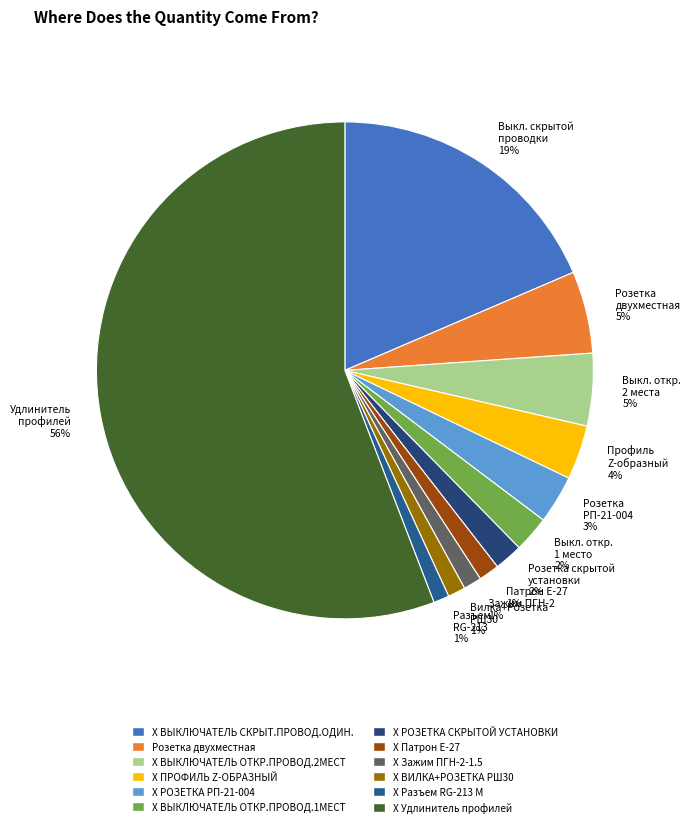

True or false: Профиль Z-образный 4% accounts for 17% of the total.

False